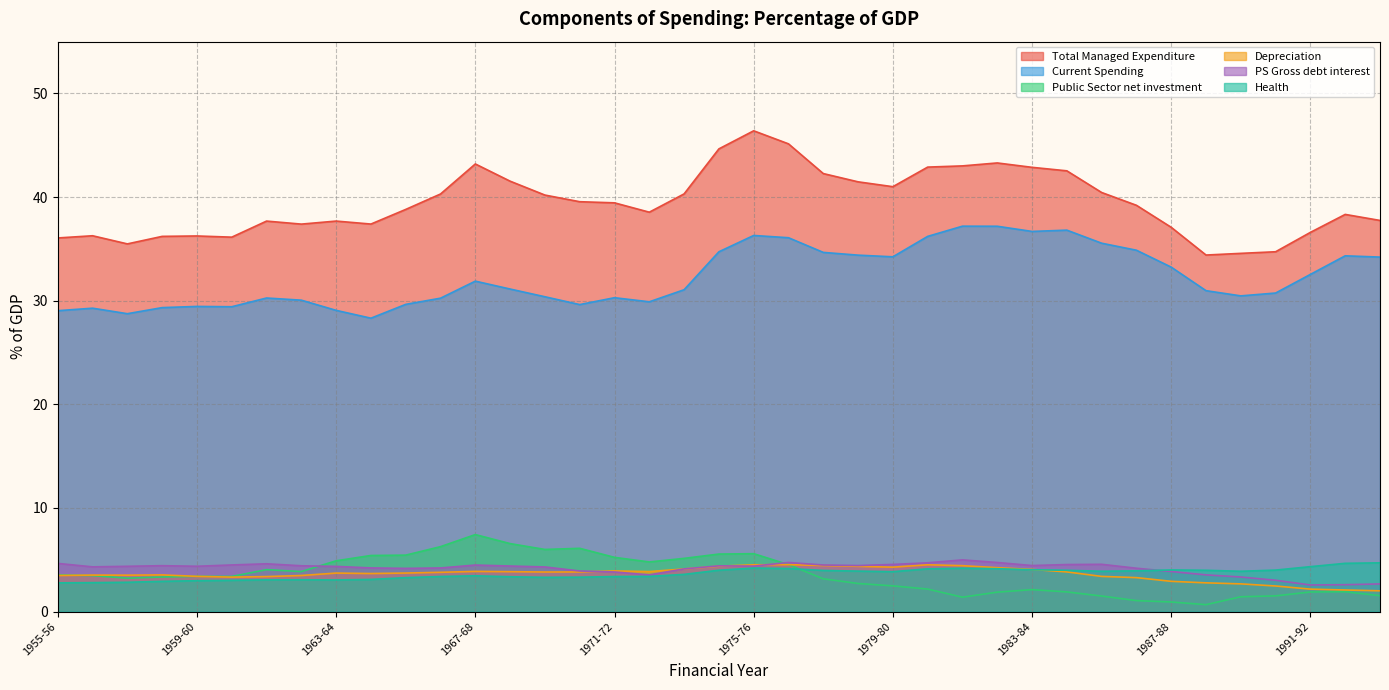

What are all the series names shown in the legend?

Total Managed Expenditure, Current Spending, Public Sector net investment, Depreciation, PS Gross debt interest, Health